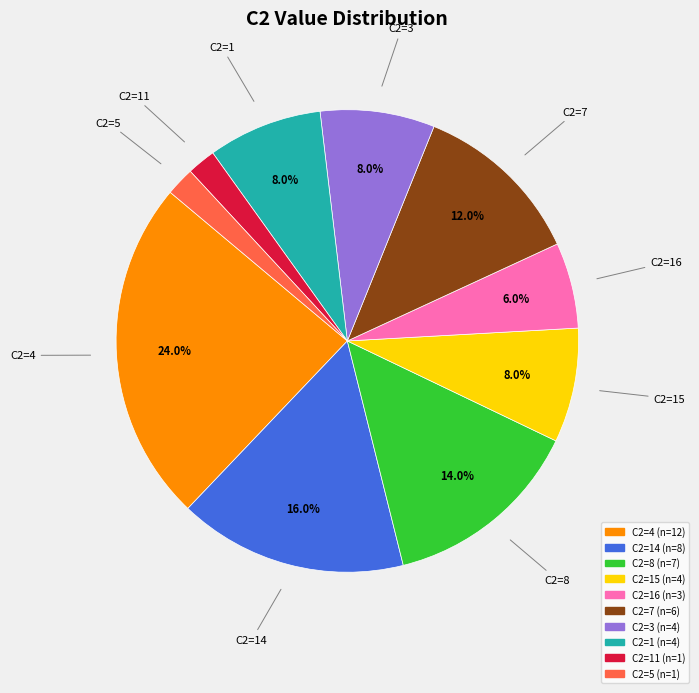

How many slices are in this pie chart?

10